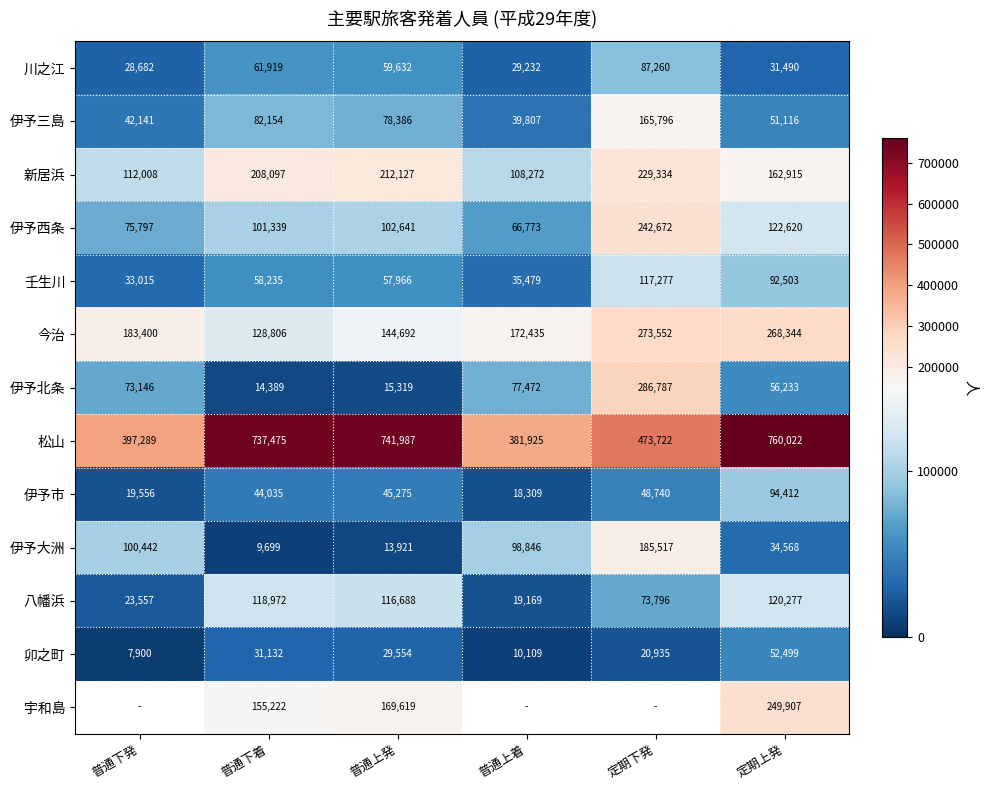

How many series are shown in this chart?

13